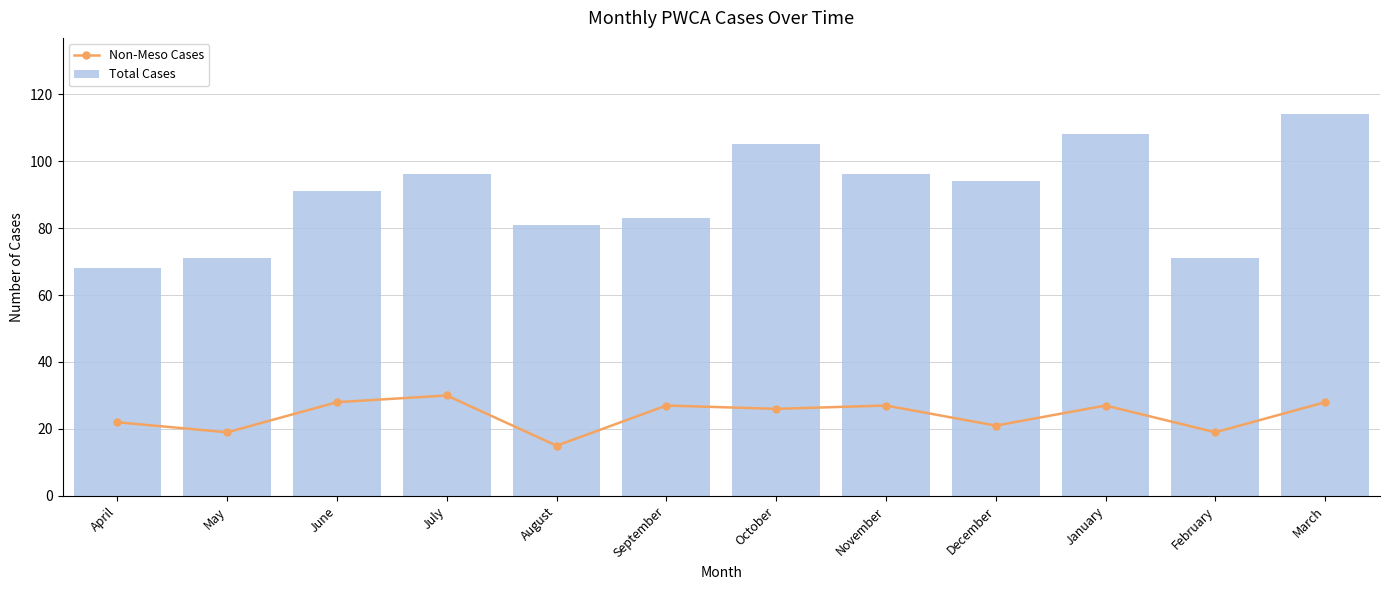

Rank the series at February from highest to lowest value.

Total Cases, Non-Meso Cases